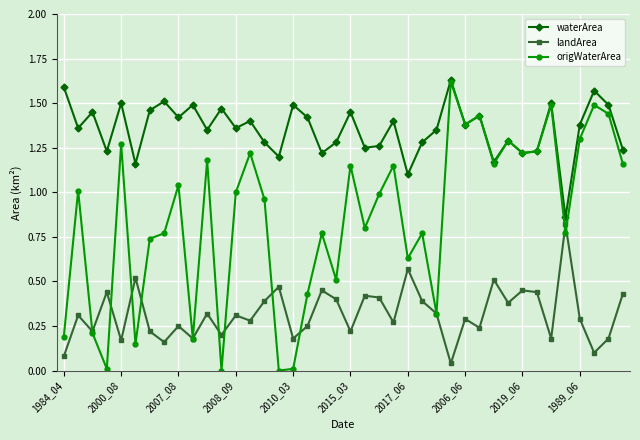

How many interior local peaks does the waterArea series have?

14